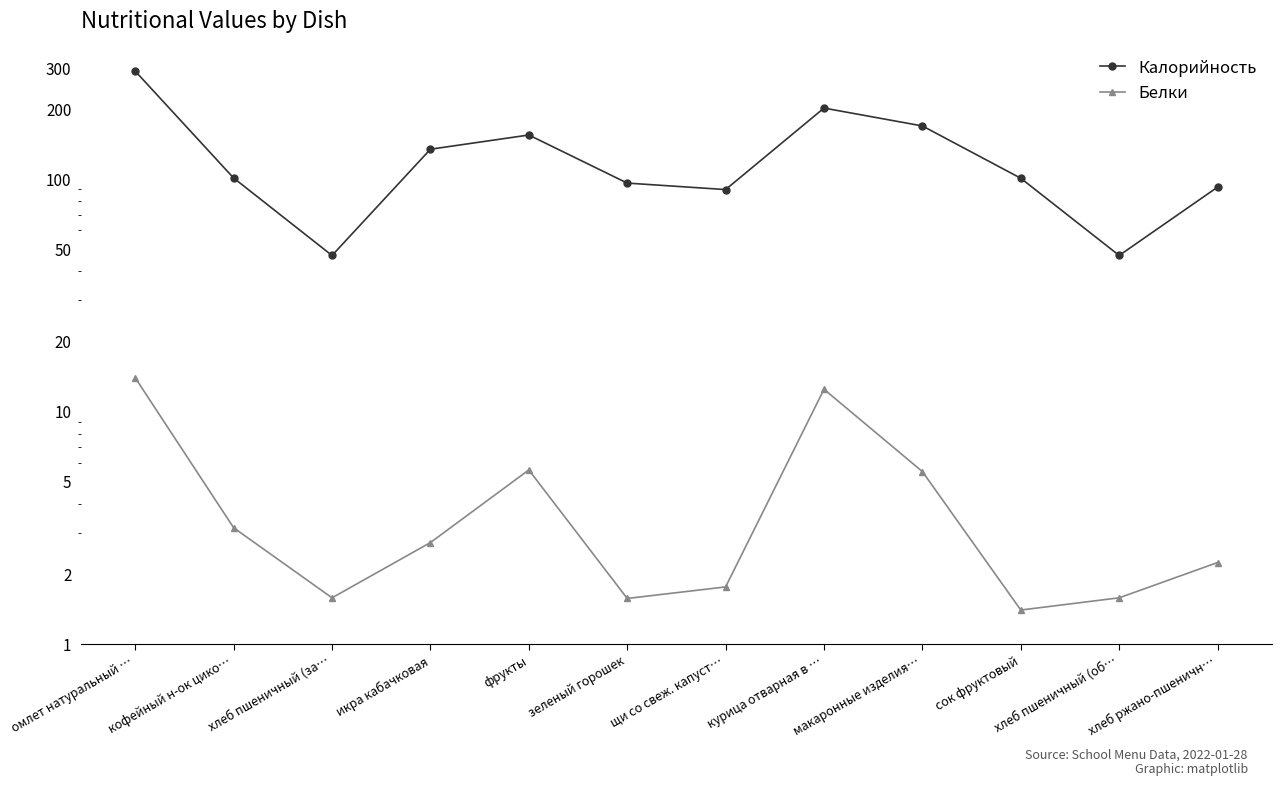

What is the value of the Калорийность point at the 1st from the left?

289.6